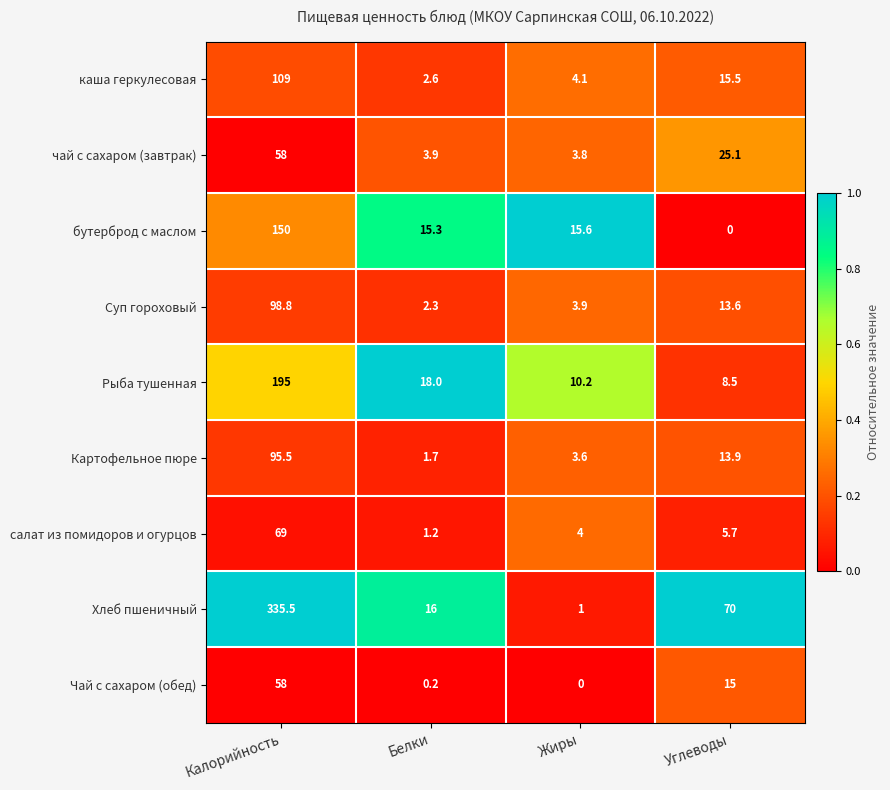

What is the spread (max minus min) of values at Углеводы?

70.0